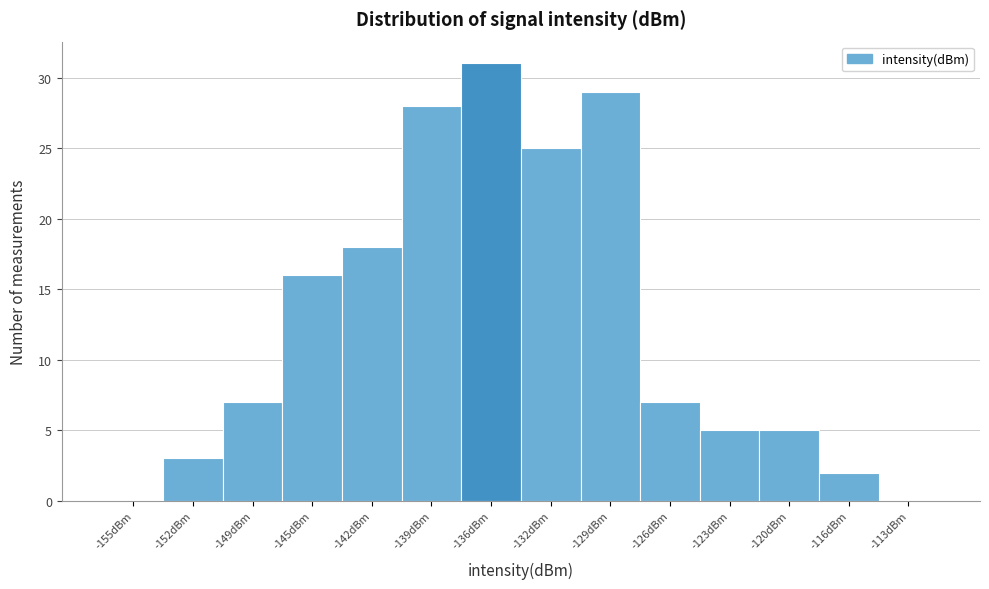

Reading left to right, extract all data points from this chart.

-155dBm=0	-152dBm=3	-149dBm=7	-145dBm=16	-142dBm=18	-139dBm=28	-136dBm=31	-132dBm=25	-129dBm=29	-126dBm=7	-123dBm=5	-120dBm=5	-116dBm=2	-113dBm=0